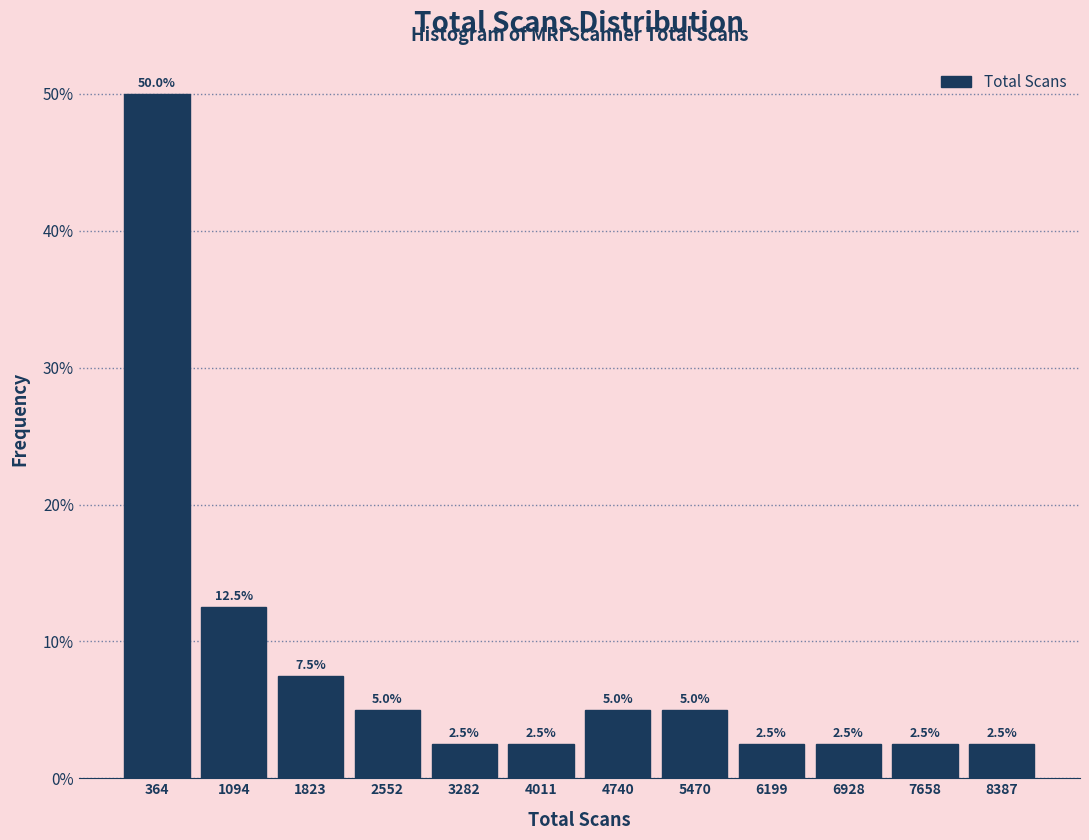

How tall is the bar that spans 700 to 1500 on the x-axis? The bar edges are not printed on the chart, so give them approximately, as read against the axis.

12.5